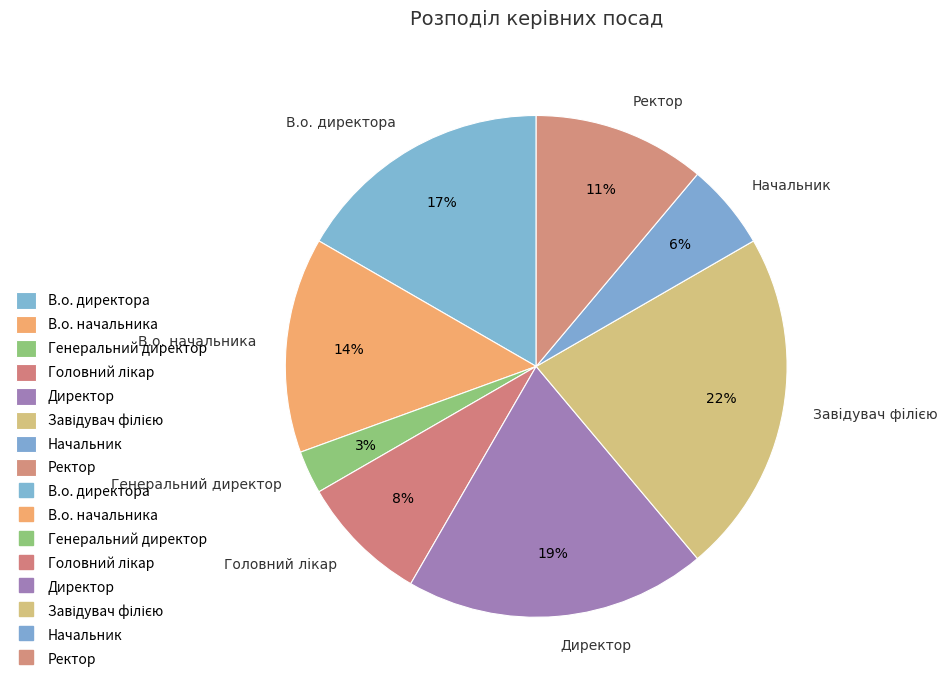

To the nearest percent, what is the average slice percentage?

12%